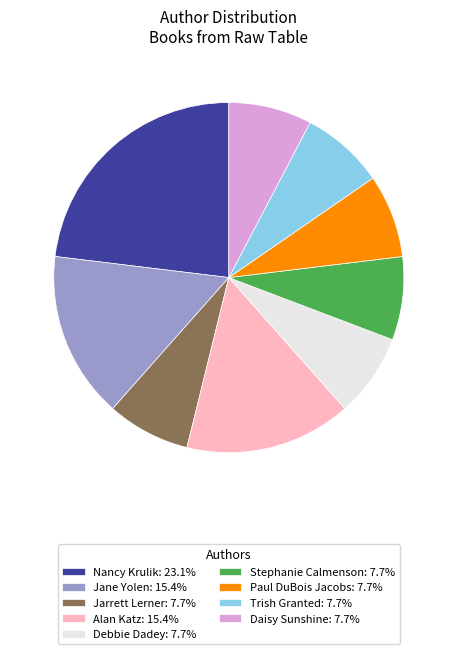

Is Alan Katz the majority of the pie?

No